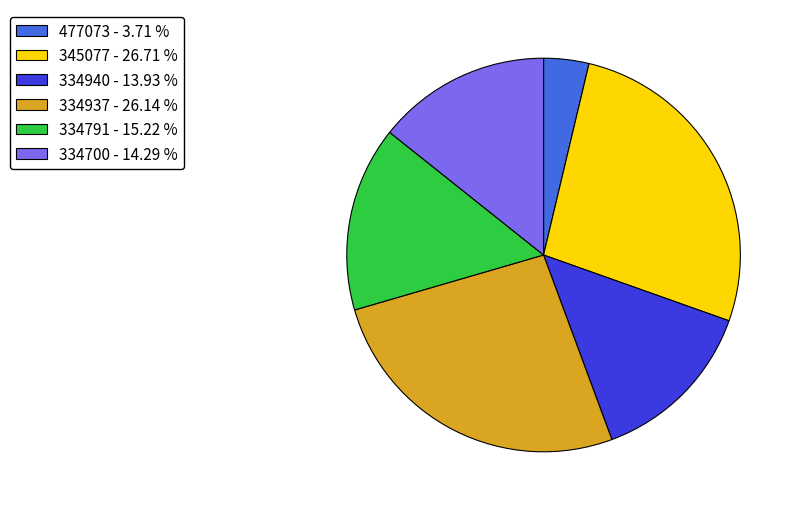

Between 334937 - 26.14 % and 345077 - 26.71 %, which is larger?

345077 - 26.71 %